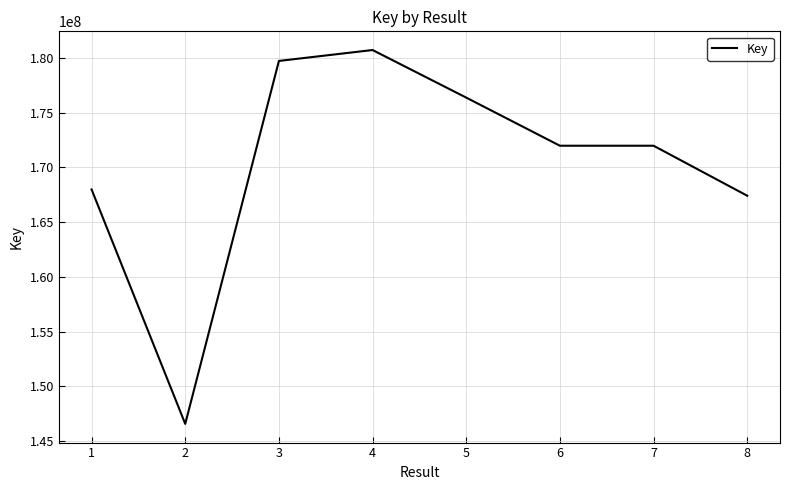

At which category does the chart reach its peak across all series?

4